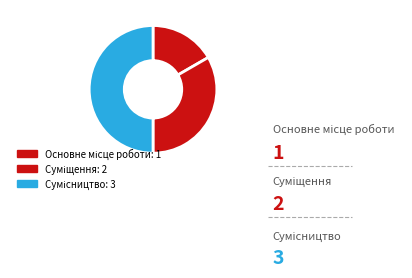

To the nearest percent, what is the combined percentage of Основне місце роботи and Сумісництво?

67%